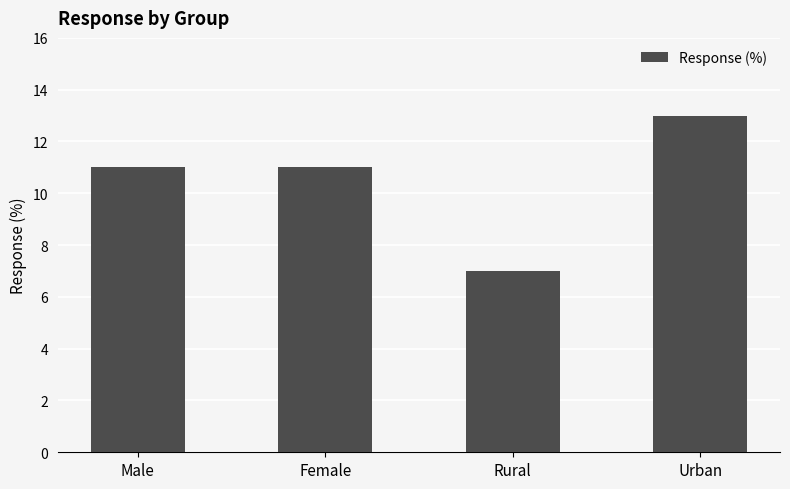

What is the label of the 3rd bar from the left?

Rural